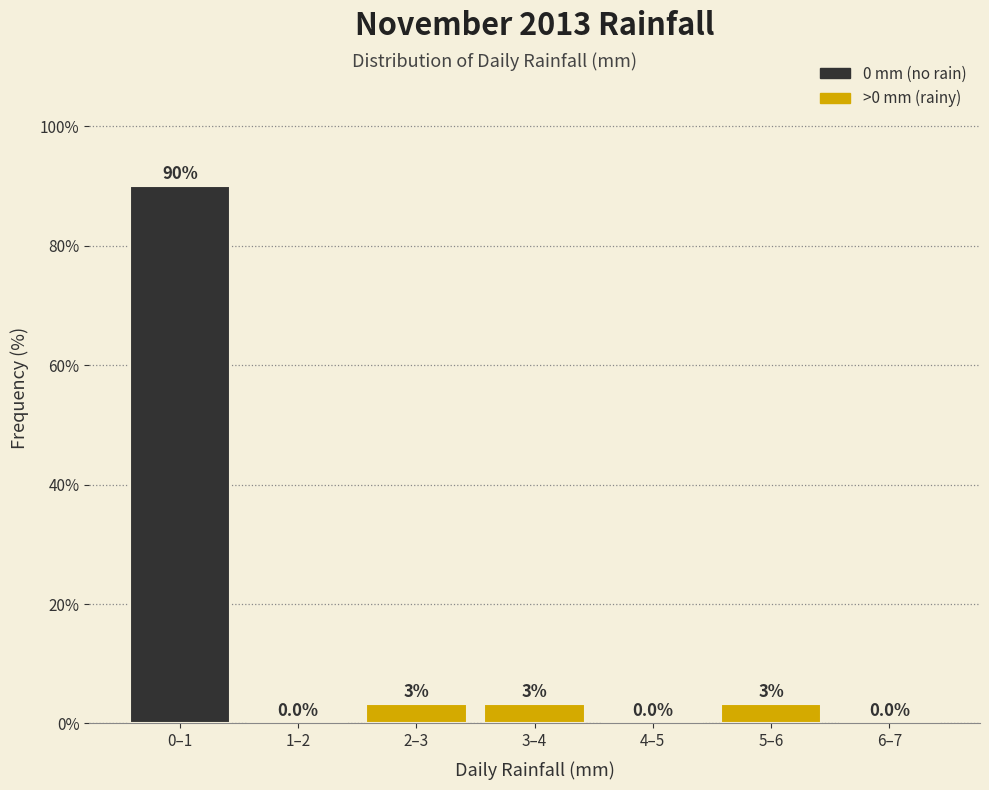

Which label corresponds to the largest value in the chart?

0–1